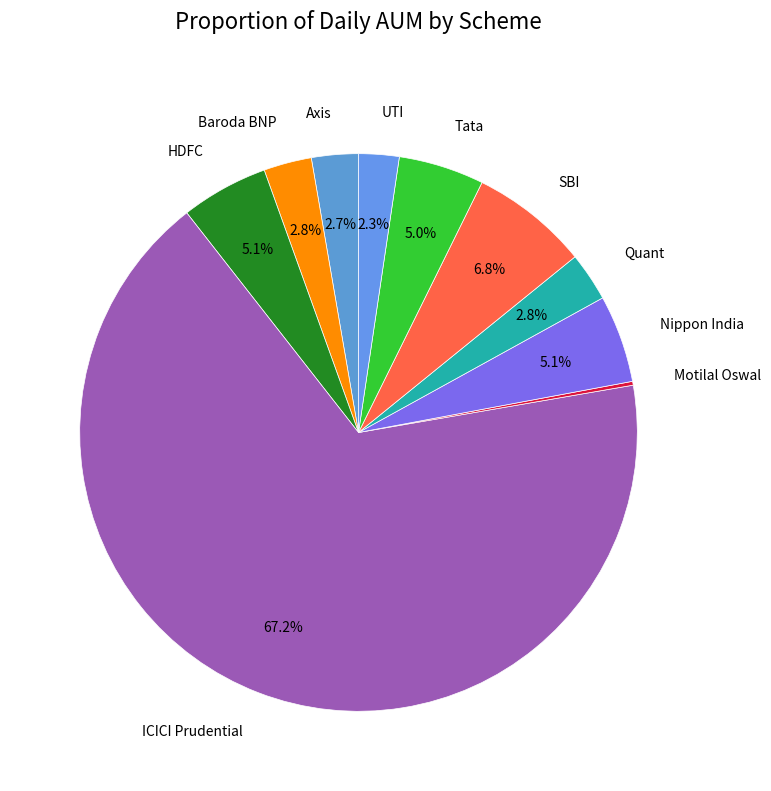

Which has a higher value, ICICI Prudential or UTI?

ICICI Prudential